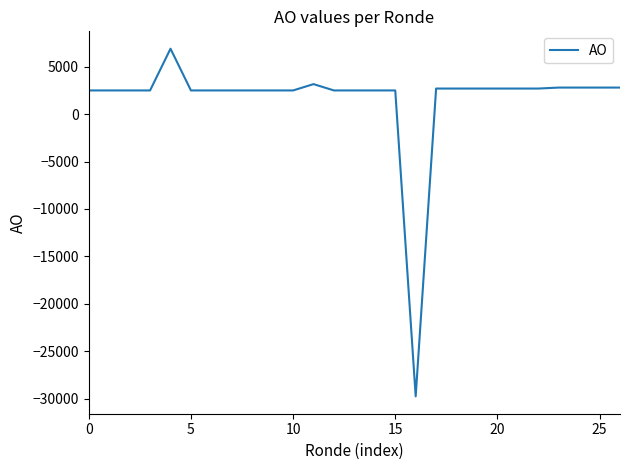

What is the difference between the maximum and minimum values?

36670